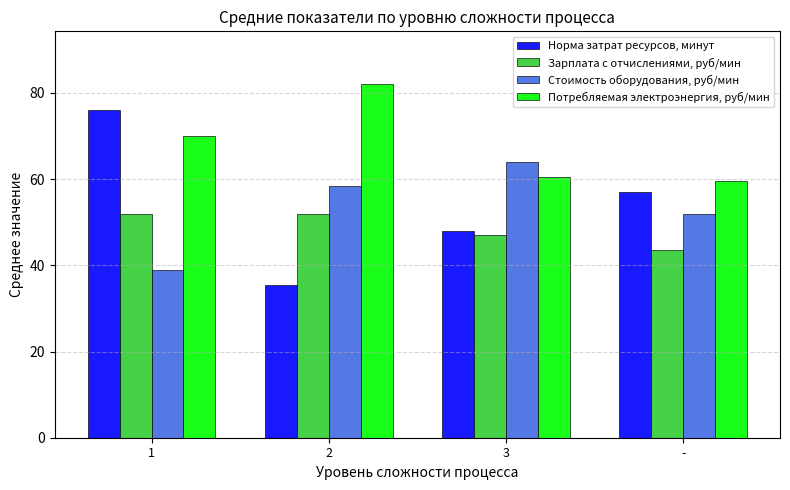

At how many categories does at least one series exceed 75?

2